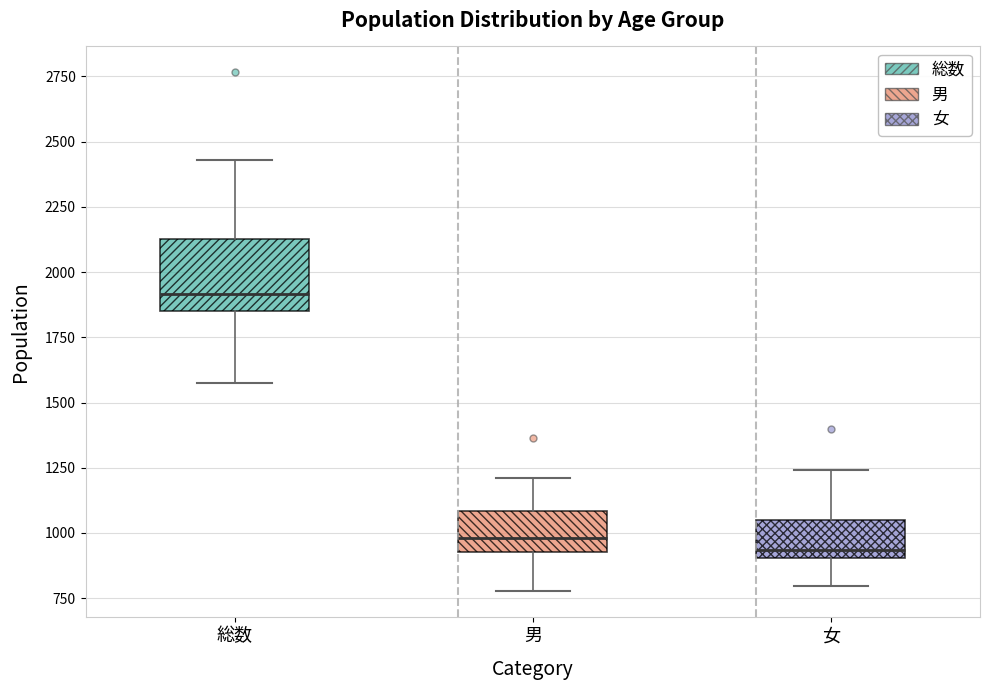

Which box has the highest median line?

総数